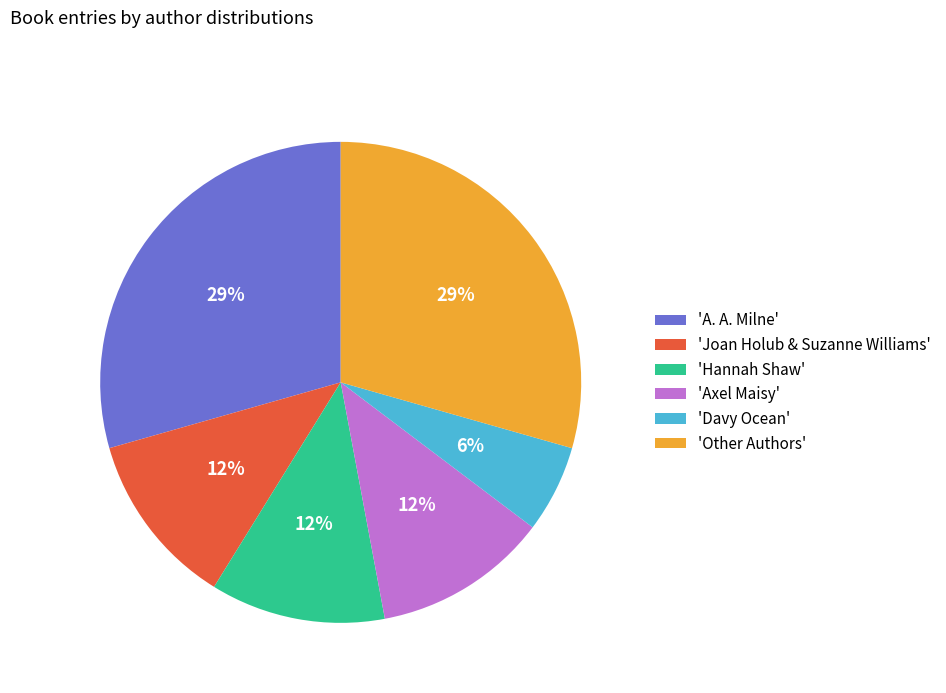

To the nearest percent, what is the average slice percentage?

17%